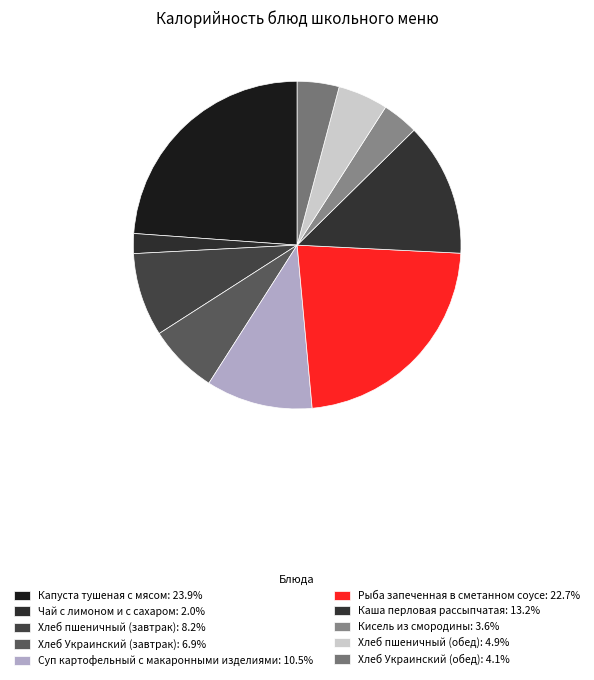

How many slices are in this pie chart?

10